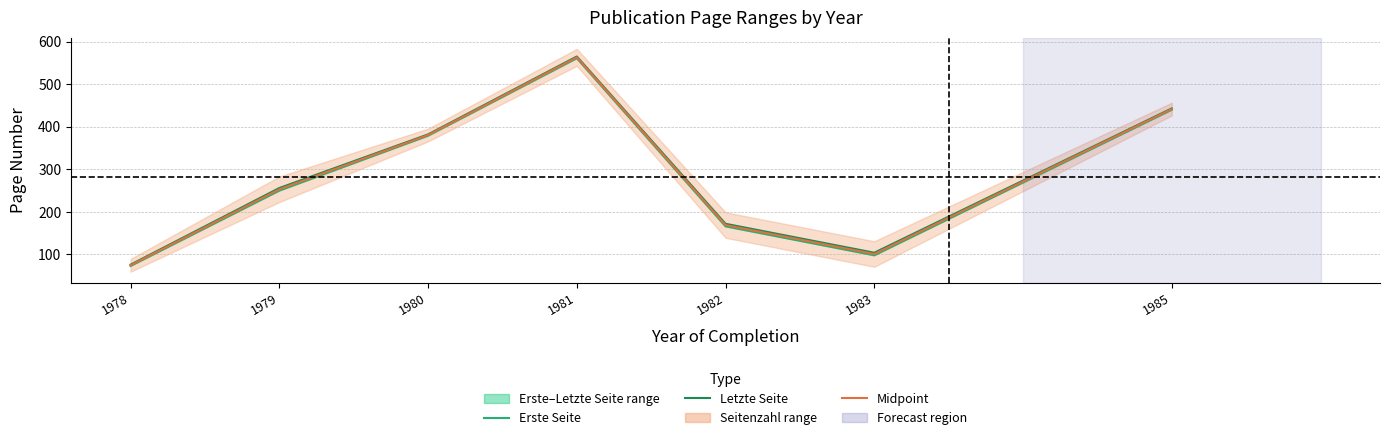

Rank the categories by Letzte Seite value from lowest to highest.

1978, 1983, 1982, 1979, 1980, 1985, 1981